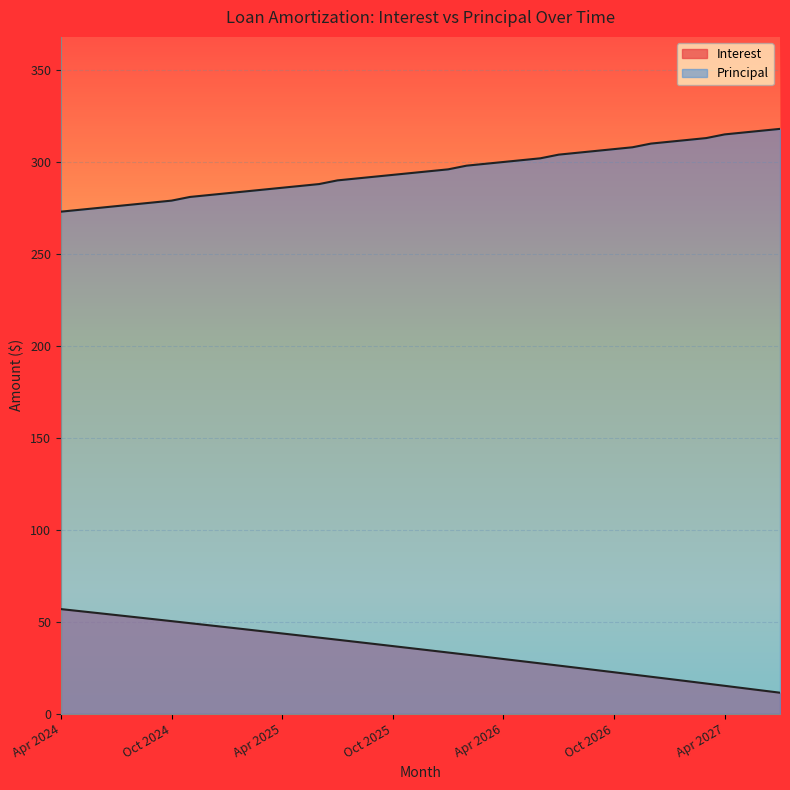

True or false: Interest has more than 1 points higher than both neighbors.

False